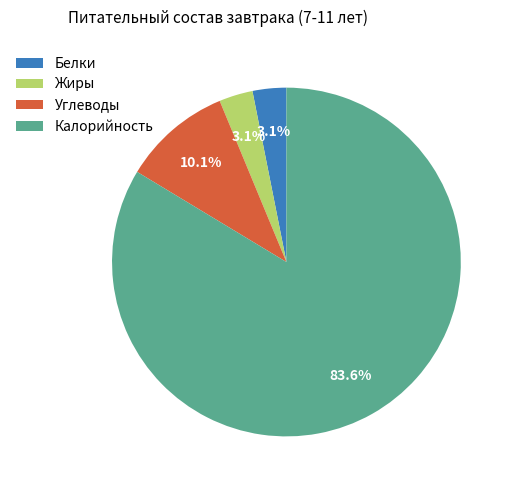

Which has a higher value, Белки or Калорийность?

Калорийность